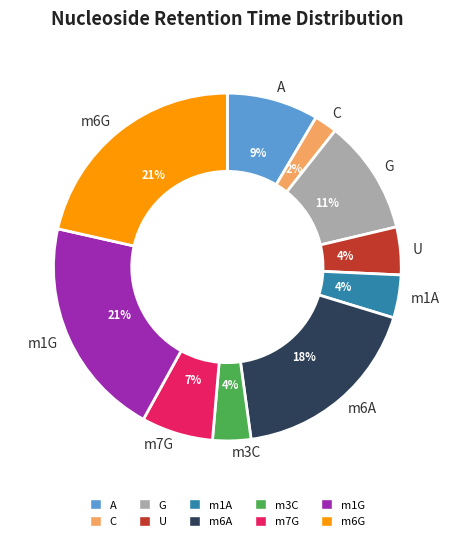

Count the number of slices in the pie.

10